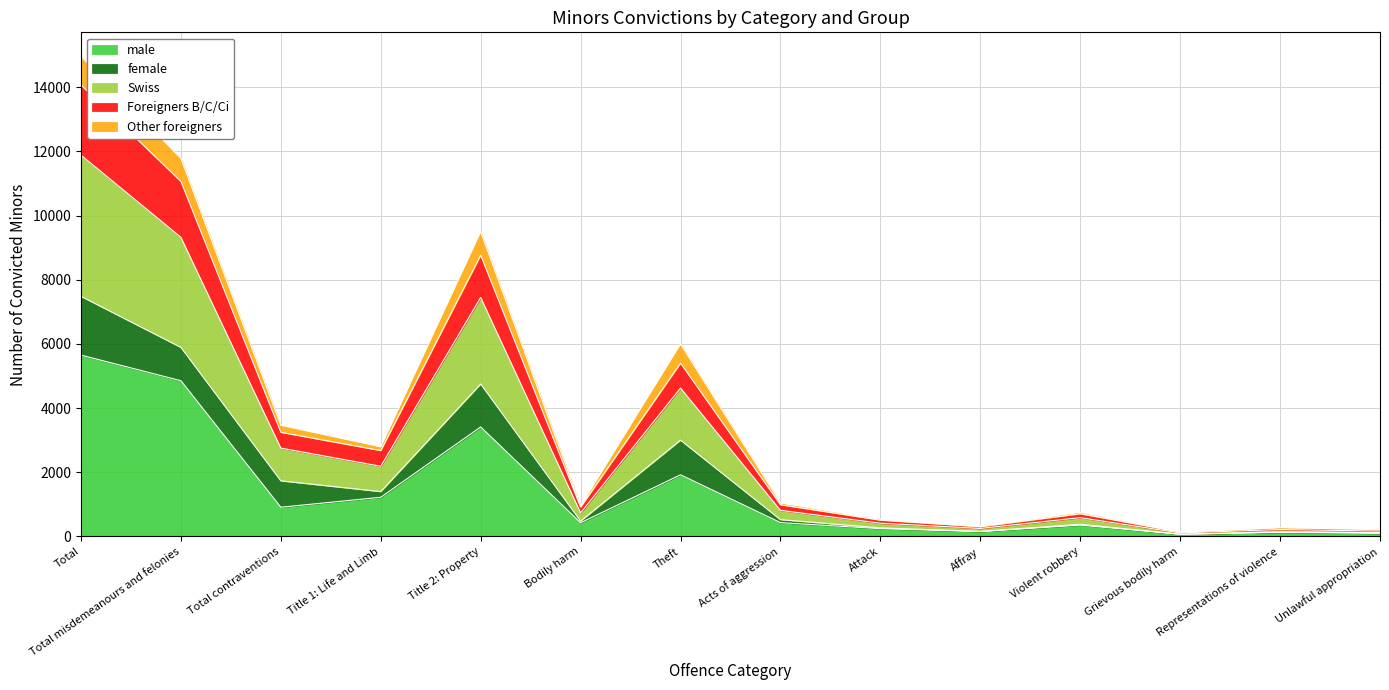

What is the highest value of the male series?

5650